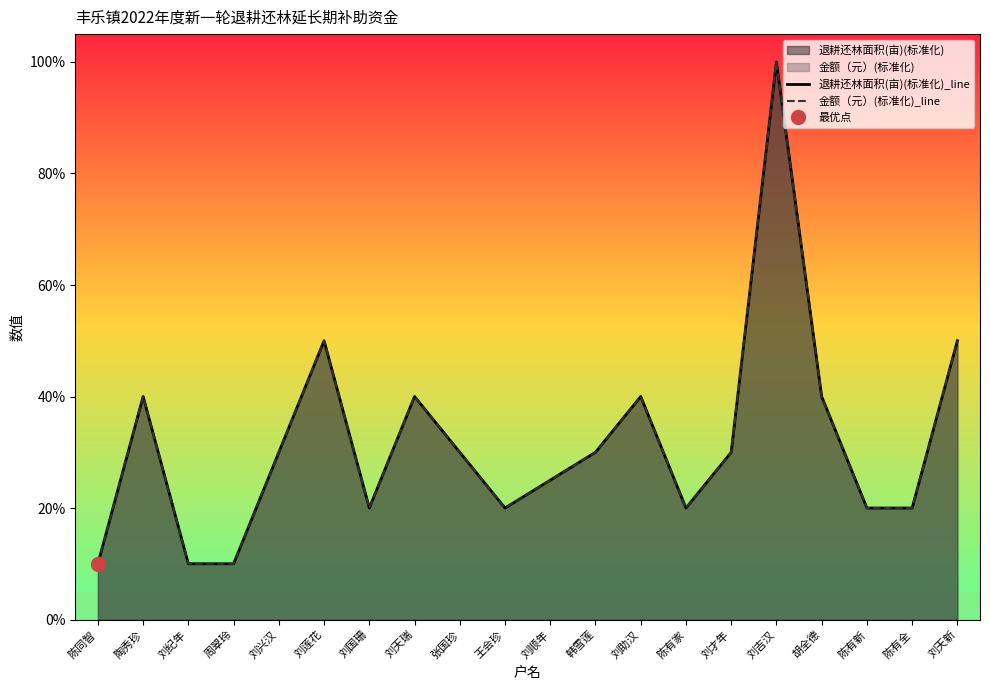

True or false: 金额（元）(标准化)_line and 退耕还林面积(亩)(标准化)_line intersect in this chart.

False